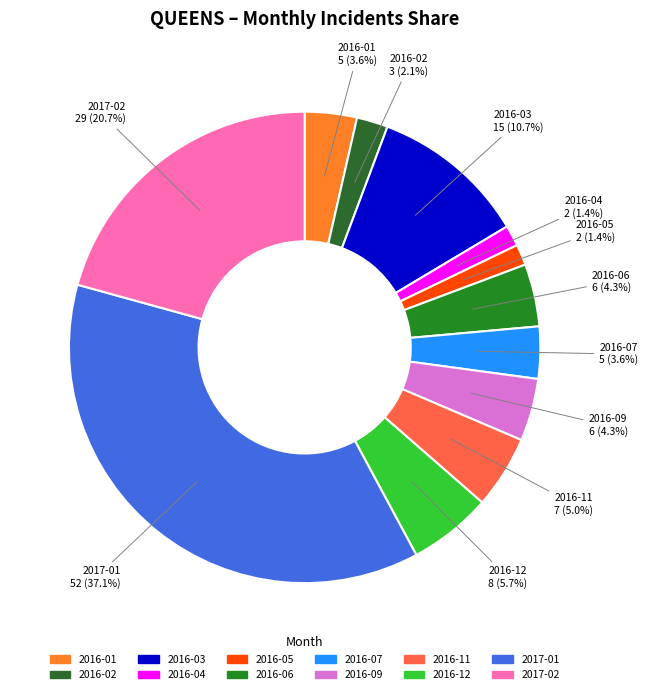

Is it true that 2017-02 is 21% of the pie?

True